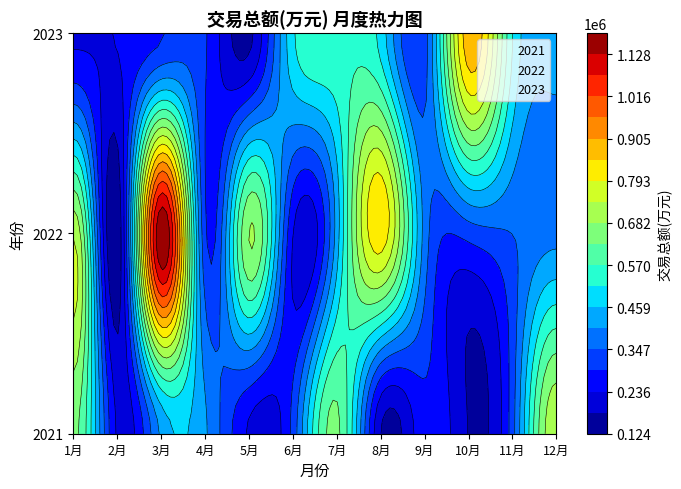

Is it true that 2023 equals 110442.0 at 8月?

False